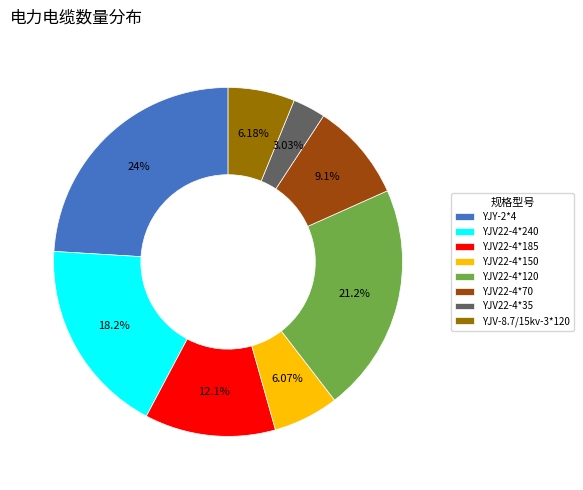

Between YJV22-4*120 and YJV-8.7/15kv-3*120, which is larger?

YJV22-4*120